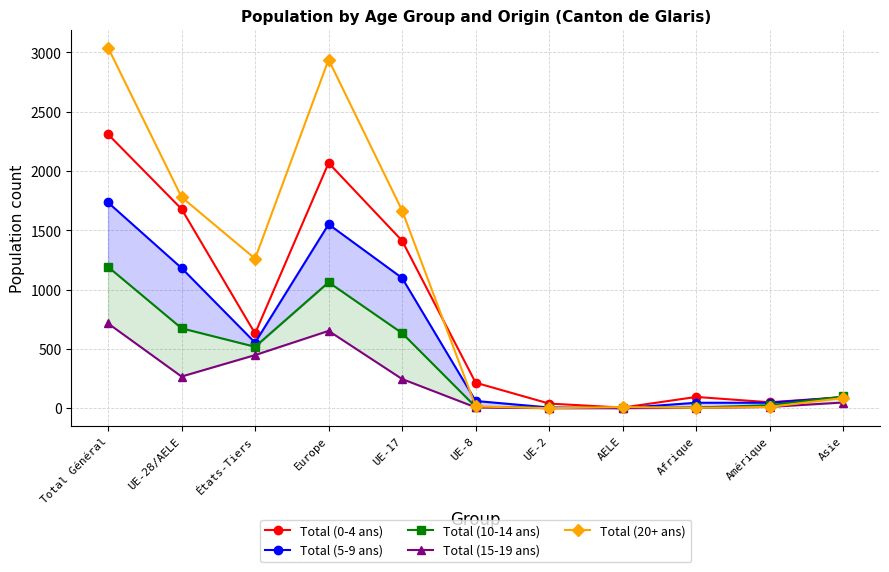

True or false: Total (5-9 ans) has a value of 2070 at UE-28/AELE.

False